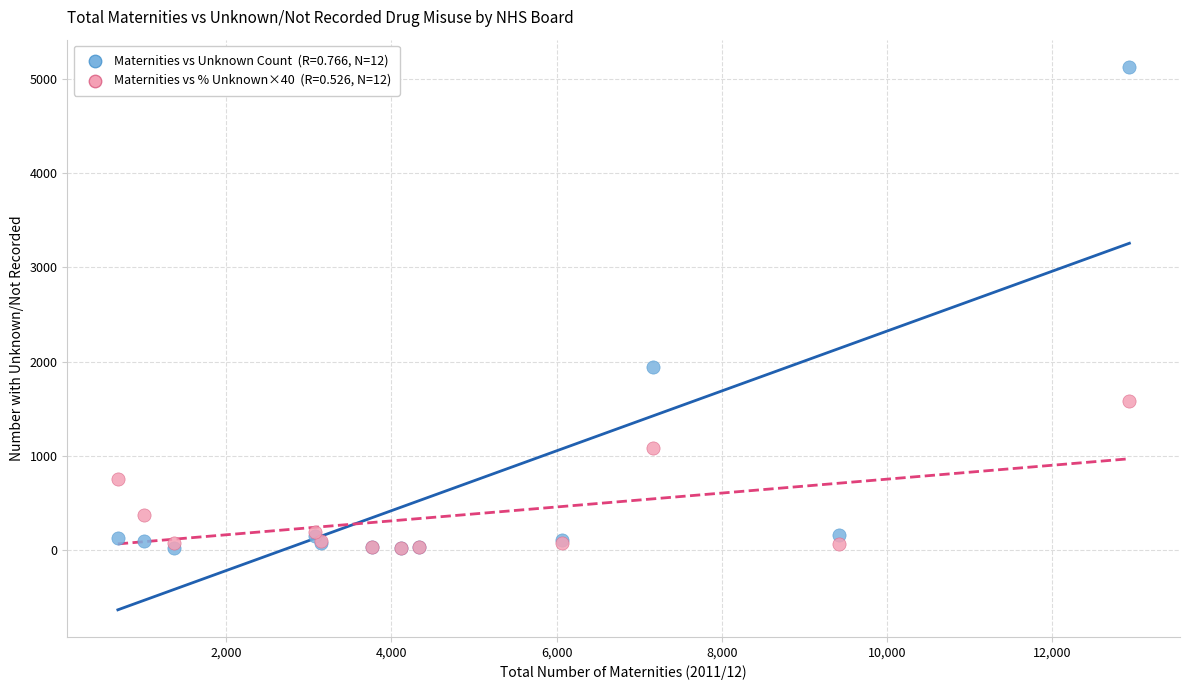

Across all series, what Y value is closest to 2574?

1945.0